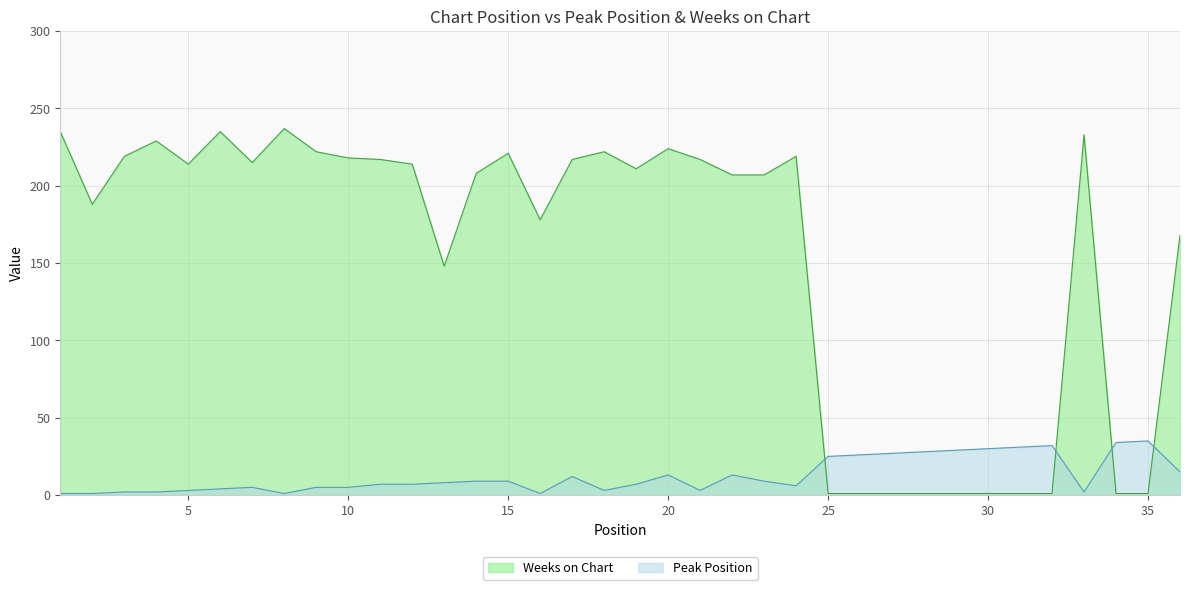

Rank the categories by Weeks on Chart value from highest to lowest.

8, 1, 6, 33, 4, 20, 9, 18, 15, 3, 24, 10, 11, 17, 21, 7, 5, 12, 19, 14, 22, 23, 2, 16, 36, 13, 25, 26, 27, 28, 29, 30, 31, 32, 34, 35